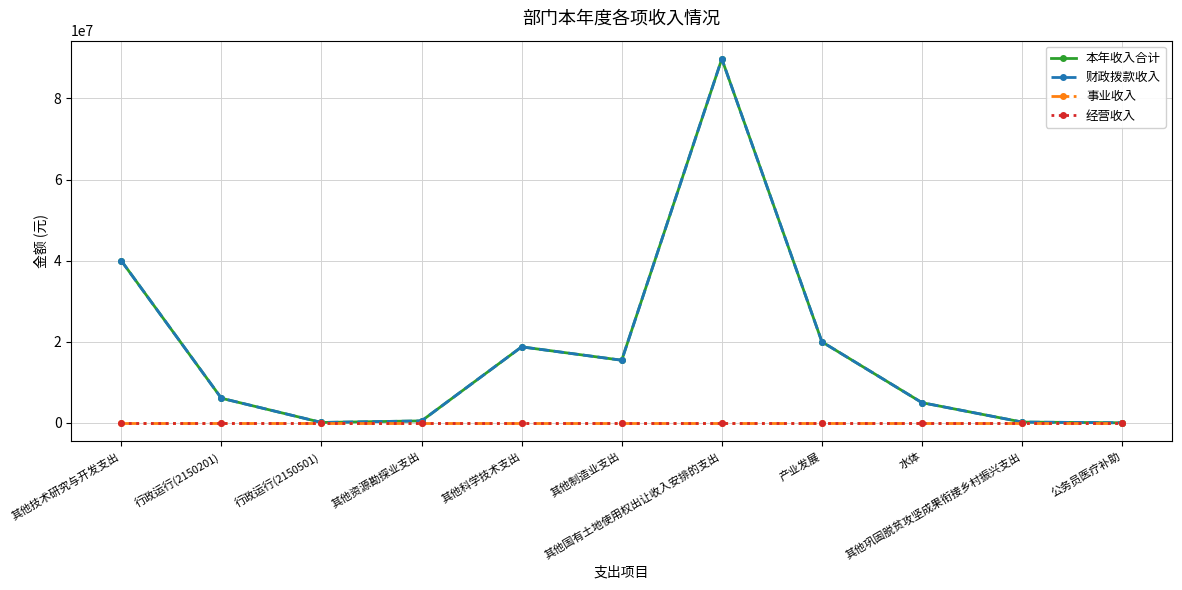

At how many categories does at least one series exceed 38412513?

2